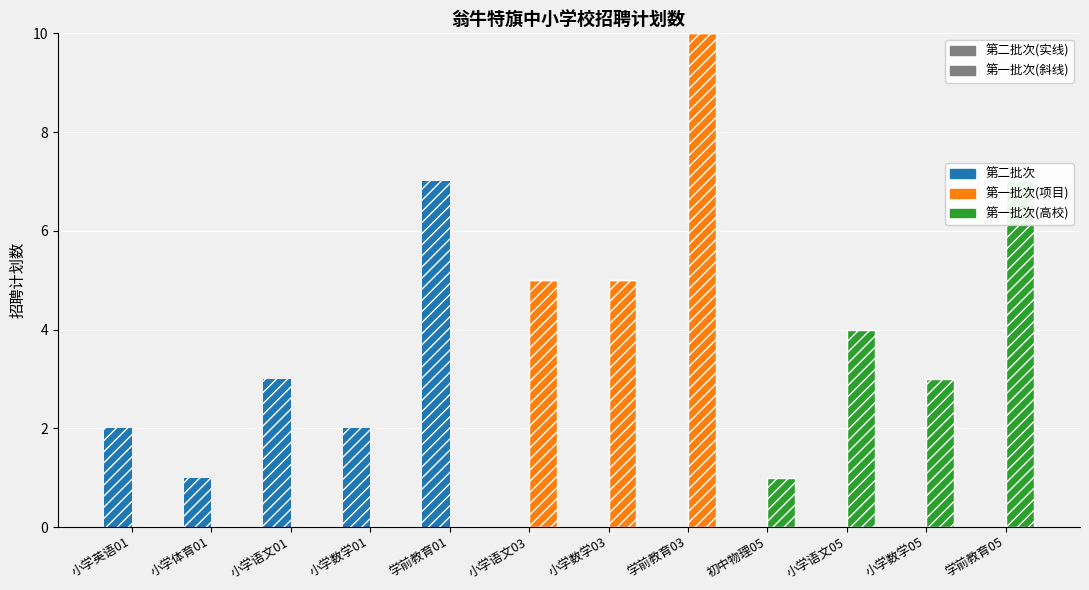

Is the value of 第一批次(项目) at 小学数学01 greater than the value of 第二批次 at 小学语文01?

No